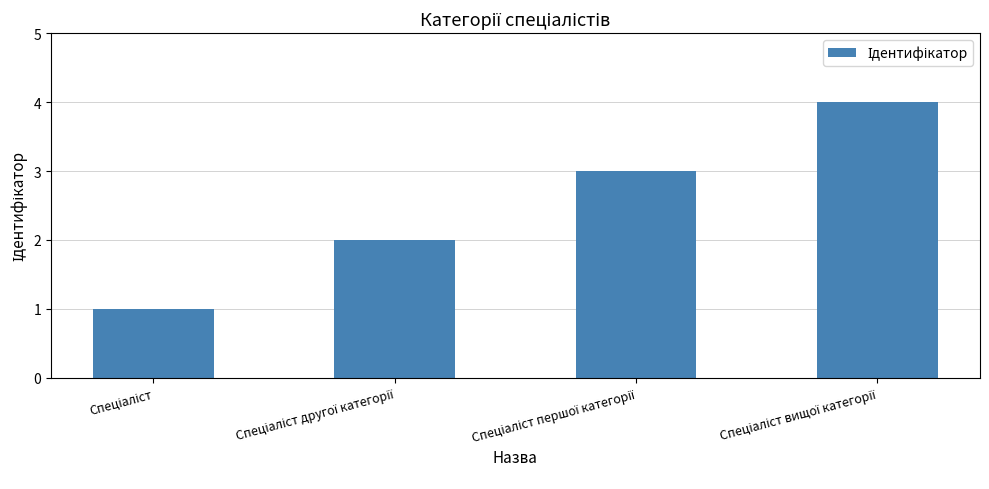

Does the chart contain any negative values?

No